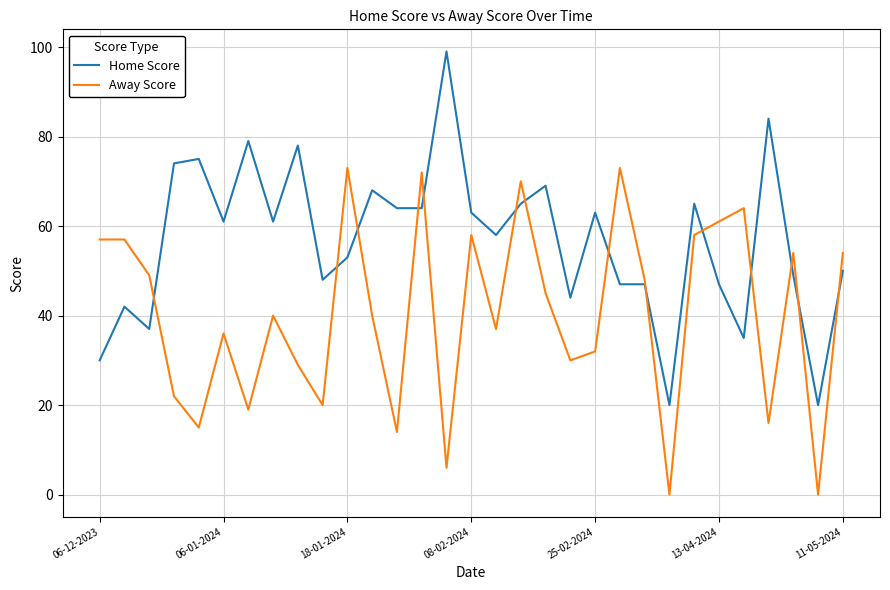

Which series has the largest range (max minus min)?

Home Score